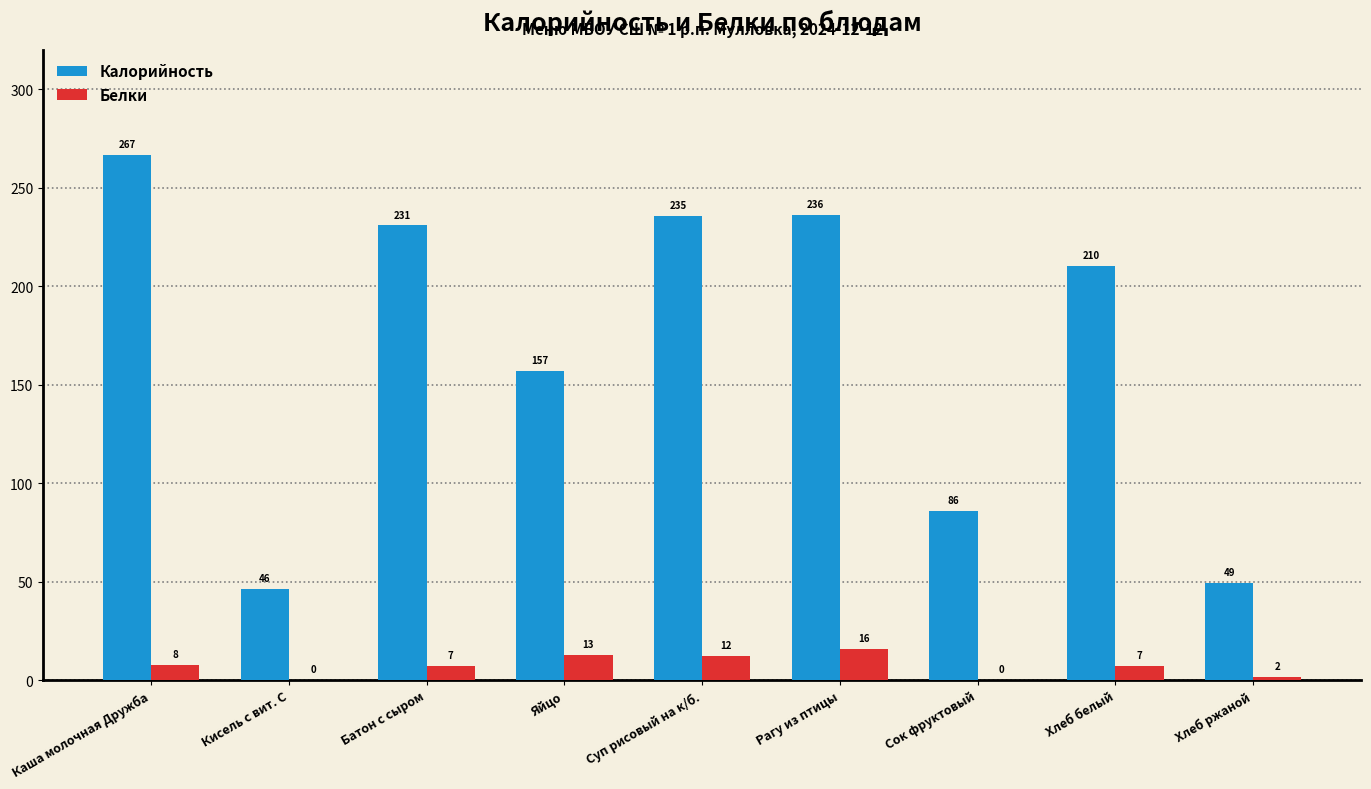

Which series has the largest range (max minus min)?

Калорийность